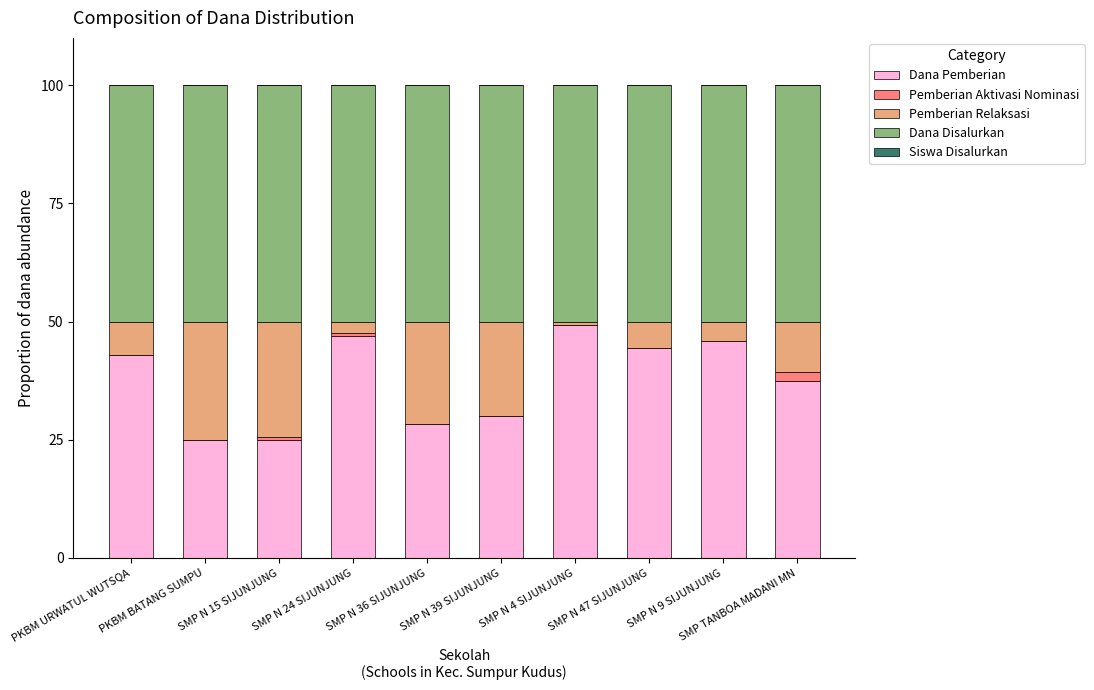

What is the highest value of the Dana Pemberian series?

49.4